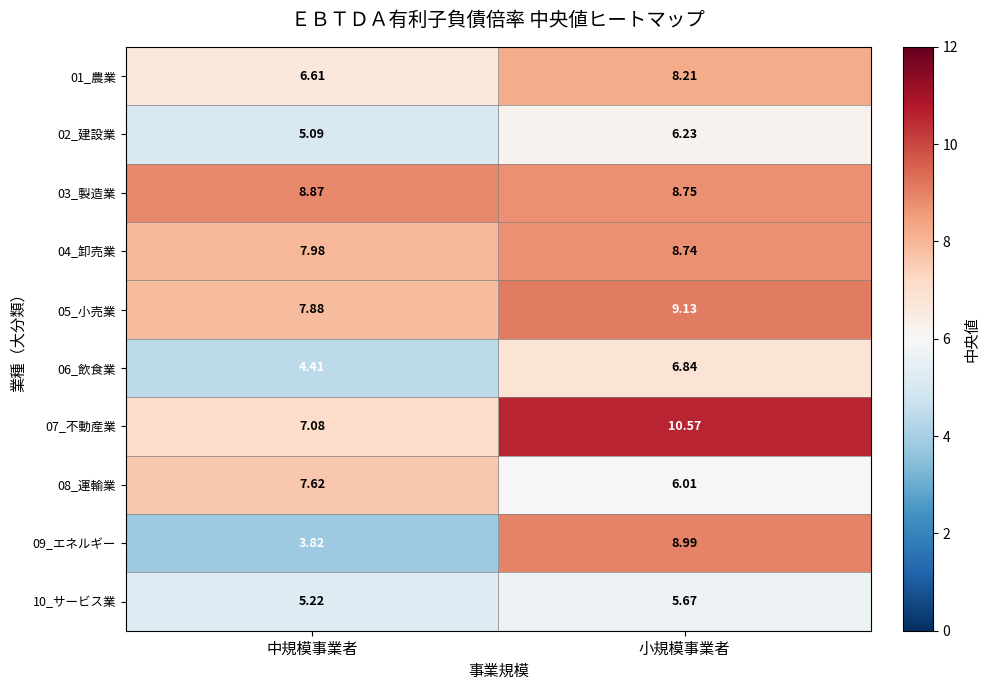

Which series changed the most between 中規模事業者 and 小規模事業者?

09_エネルギー